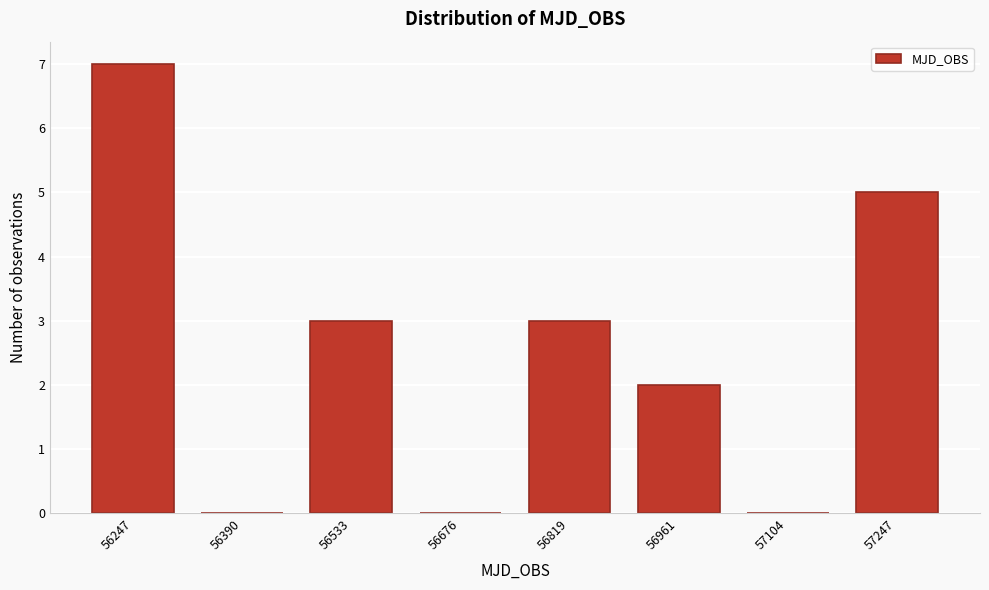

Reading right to left, extract all data points from this chart.

57247=5	57104=0	56961=2	56819=3	56676=0	56533=3	56390=0	56247=7